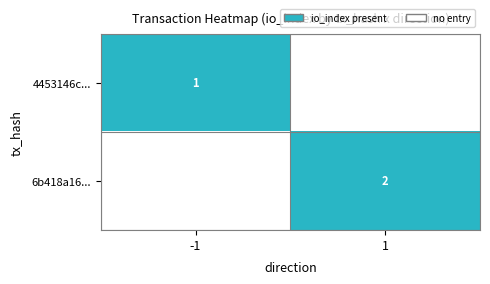

Is it true that 4453146c... equals 2 at -1?

False